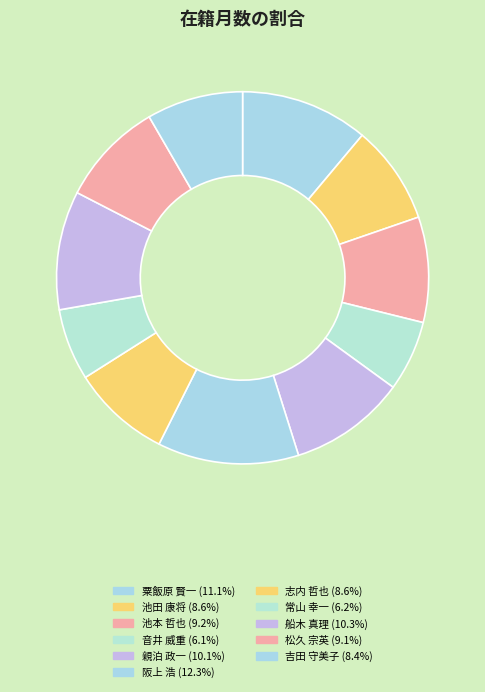

Does 阪上 浩 represent more than half of the total?

No